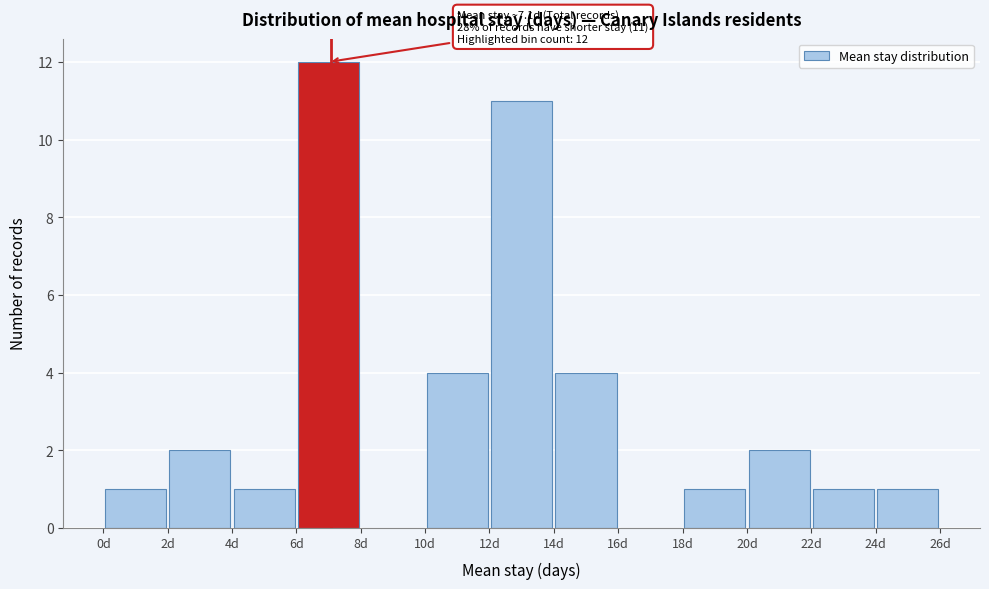

Which range on the x-axis has the tallest bar?

6 to 8